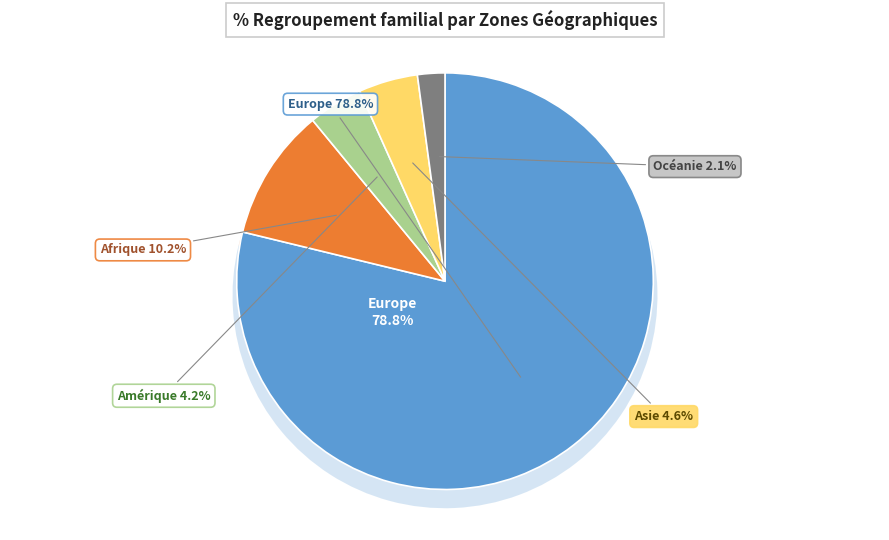

Approximately how many times larger is the value at Océanie compared to Amérique?

0.5